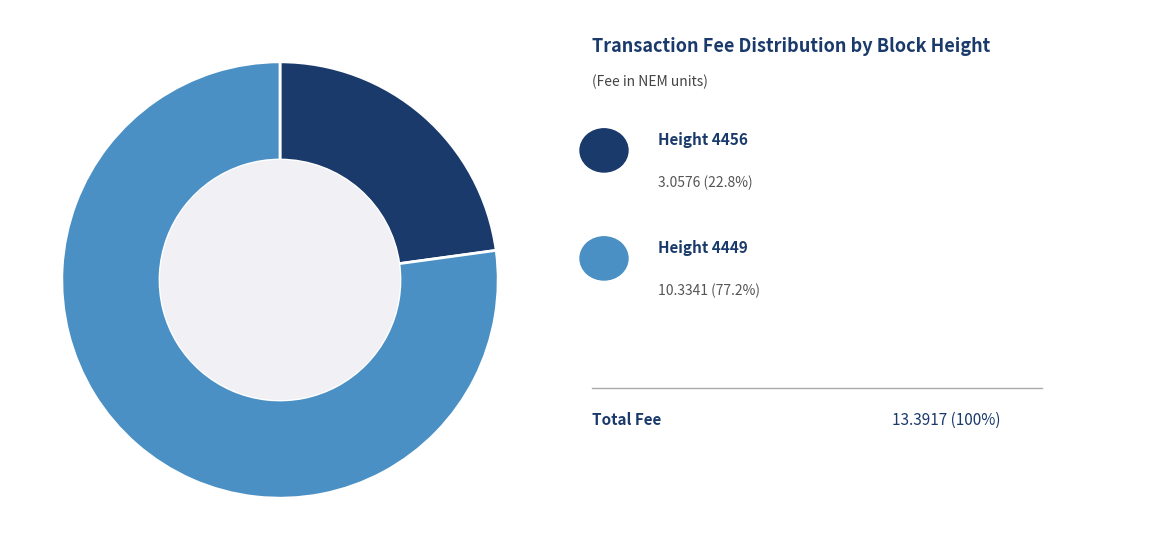

Does any single category account for the majority?

Yes